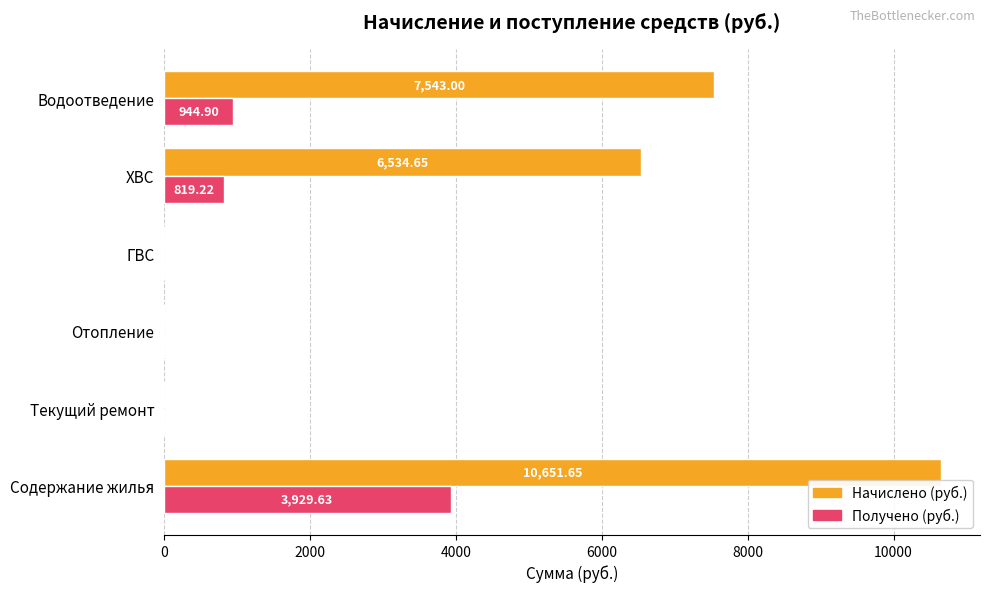

What is the average value of the Получено (руб.) series?

949.0